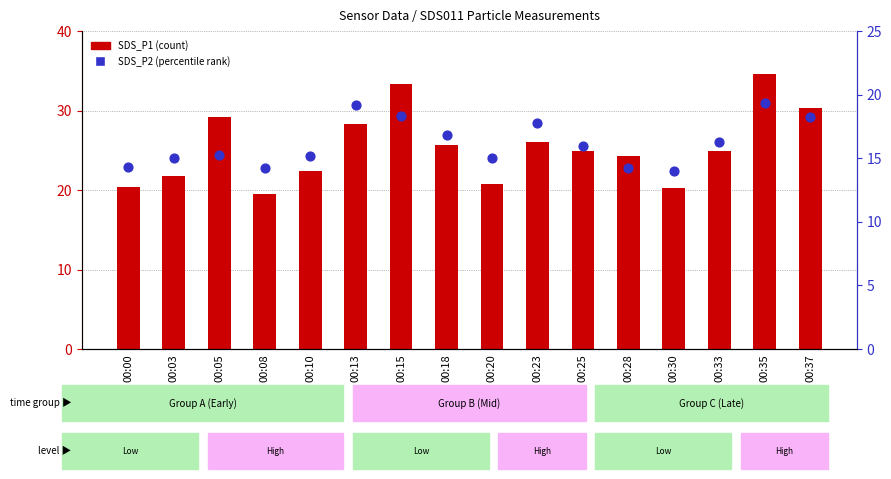

Which series has the widest spread of Y values?

SDS_P1